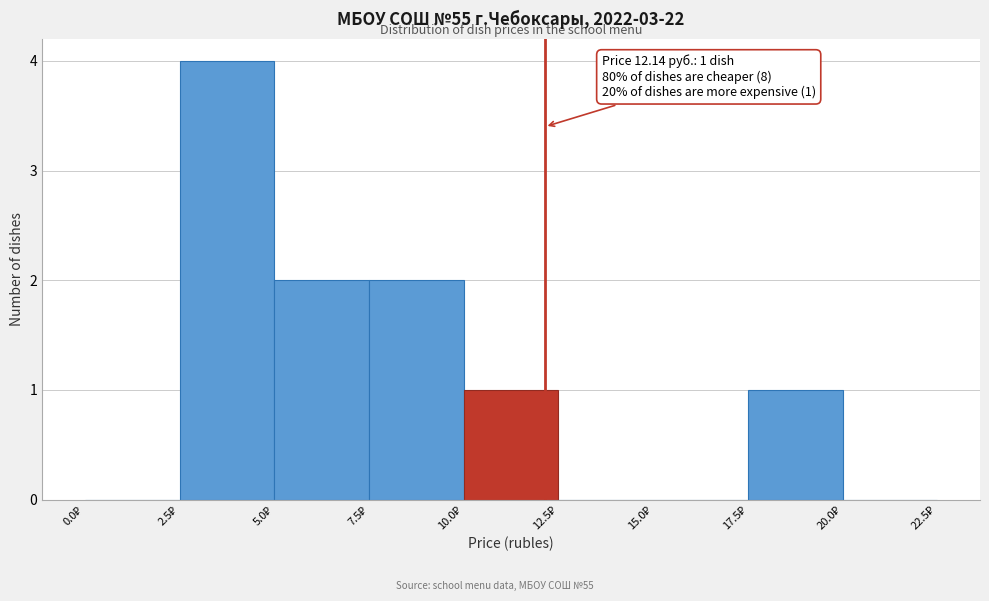

Over which range of the x-axis is the bar tallest?

2.5 to 5.0